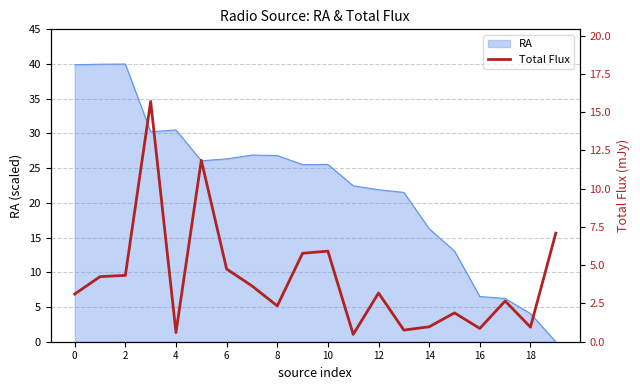

Is it true that RA equals 6.8 at 4?

False